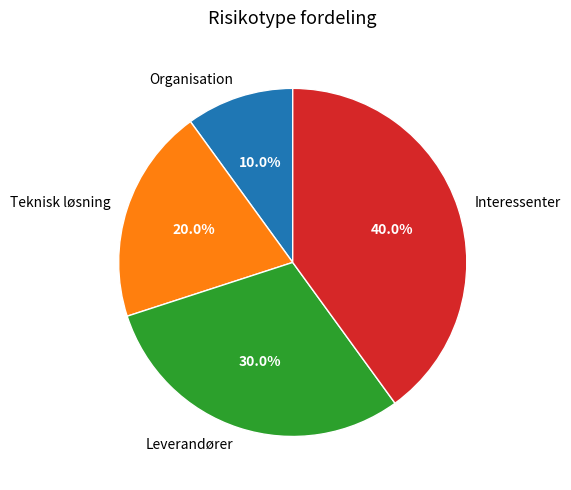

Is it true that Interessenter is 40% of the pie?

True